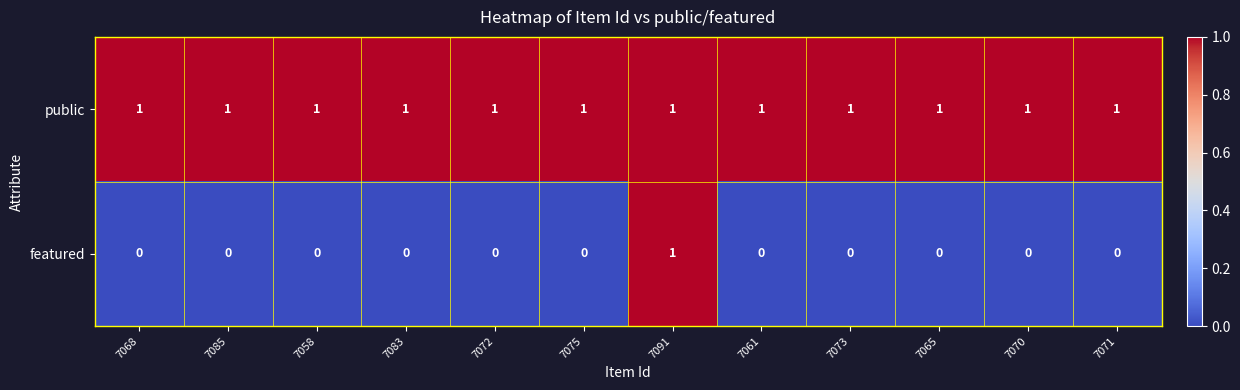

Reading left to right, extract all data points from this chart.

public: 1	1	1	1	1	1	1	1	1	1	1	1
featured: 0	0	0	0	0	0	1	0	0	0	0	0